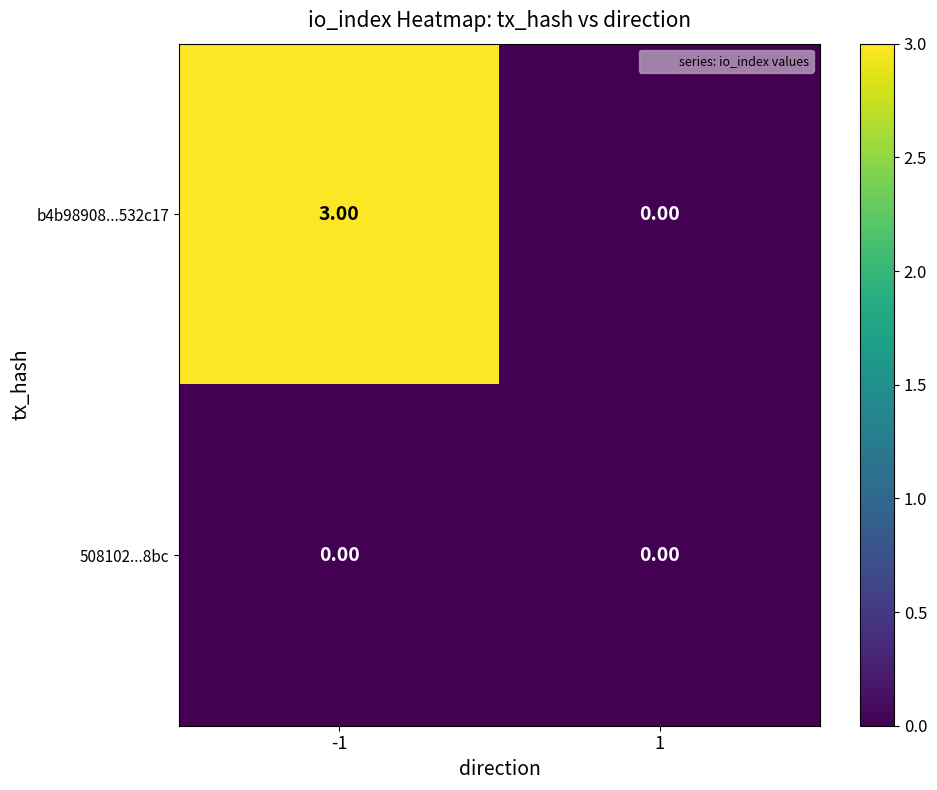

What is the sum of all b4b98908...532c17 values?

3